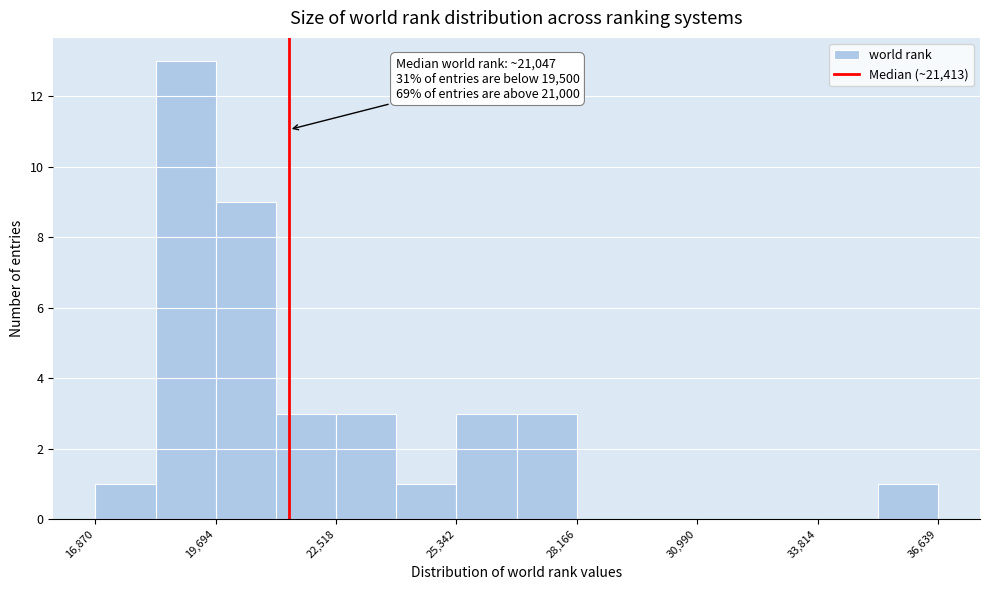

Read against the x-axis, roughly where is the centre of the tallest bar?

19000